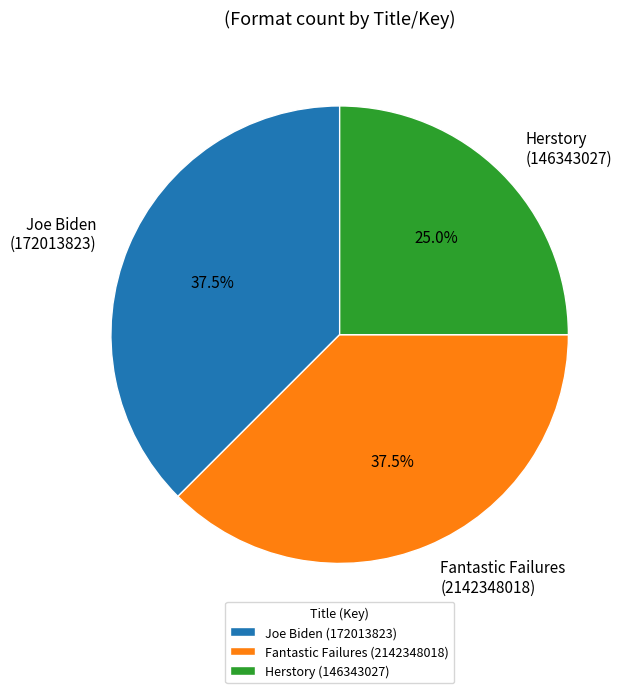

To the nearest percent, what portion does Herstory (146343027) represent?

25%